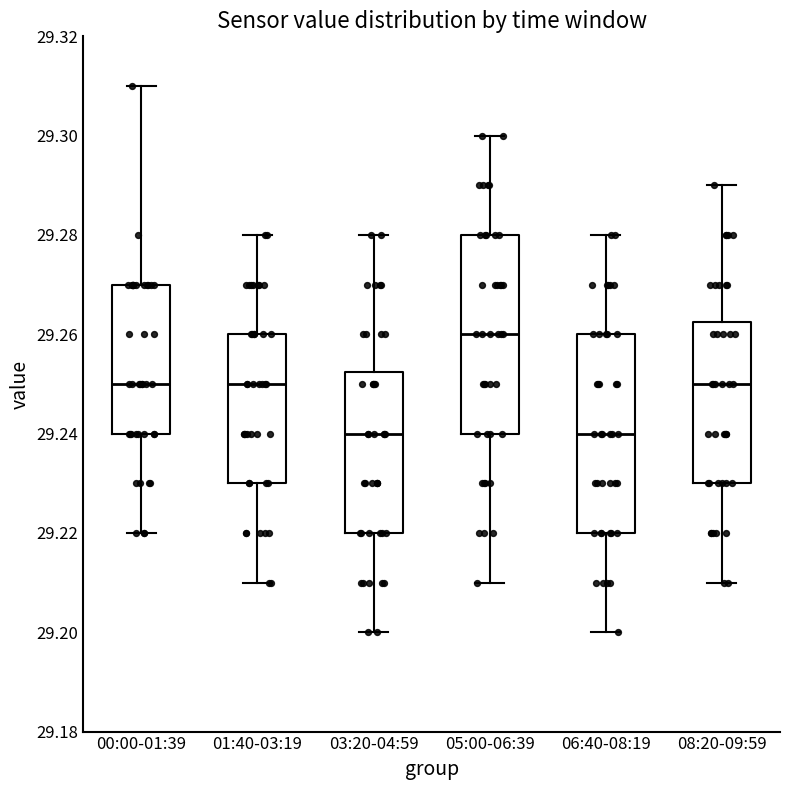

Where does the upper whisker of the box for 03:20-04:59 end on the y-axis? The values are not printed on the chart, so give them approximately, as read against the axis.

29.280